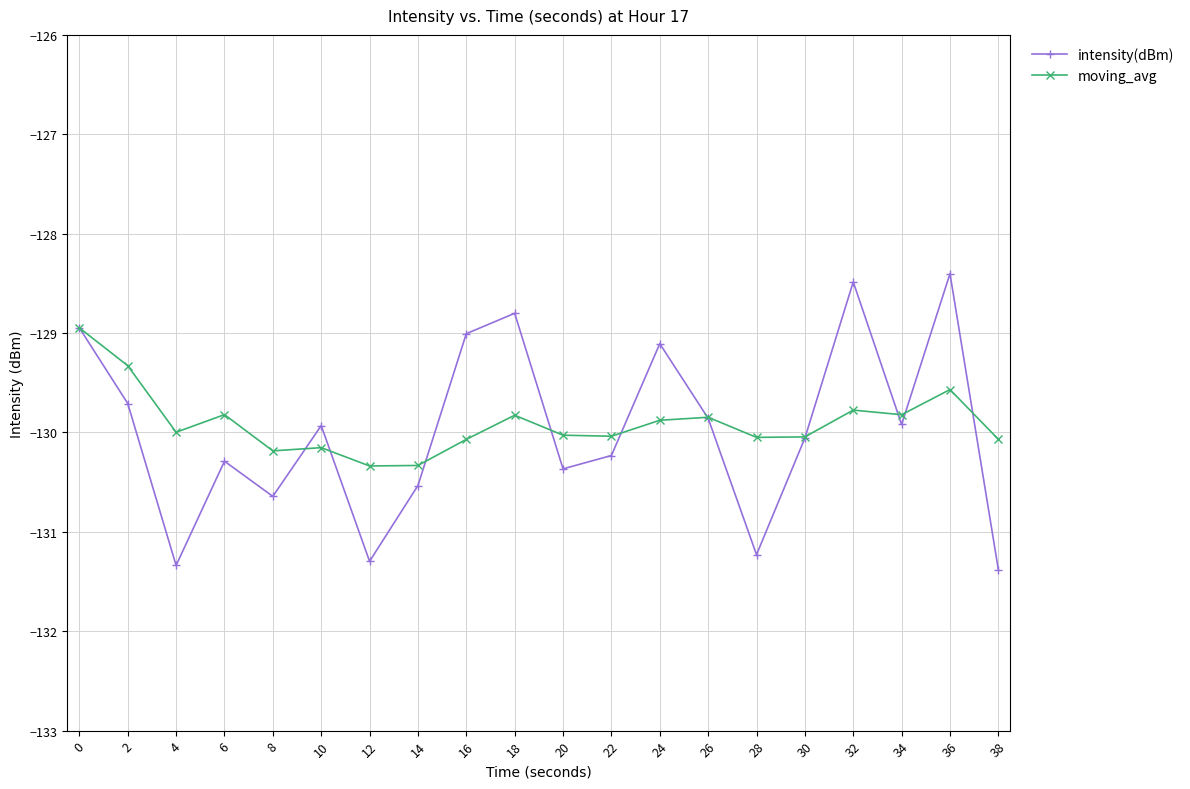

What is the value of the moving_avg point at the 16th from the left?

-130.0